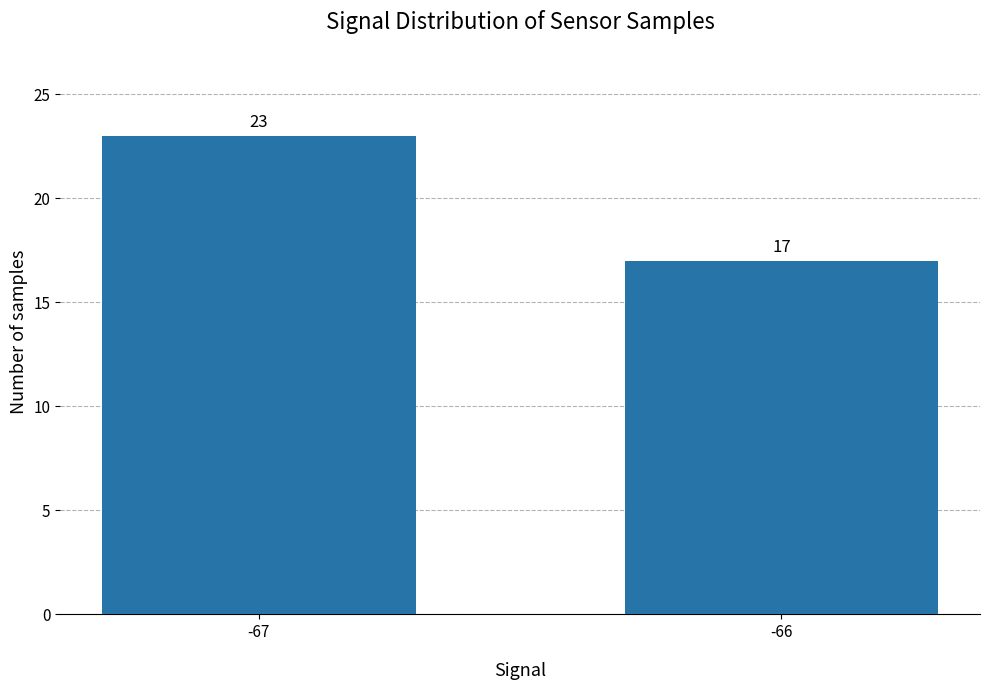

Reading right to left, what are all the values shown in this chart?

17	23